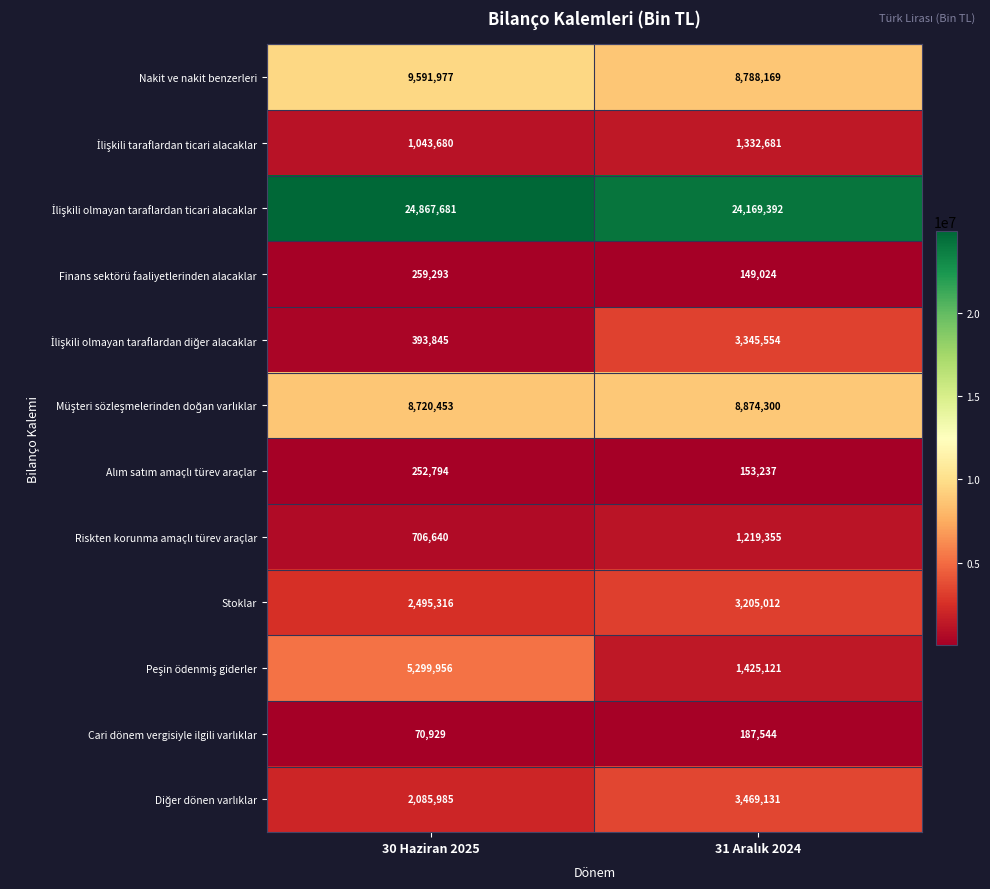

What is the spread (max minus min) of values at 30 Haziran 2025?

24796752